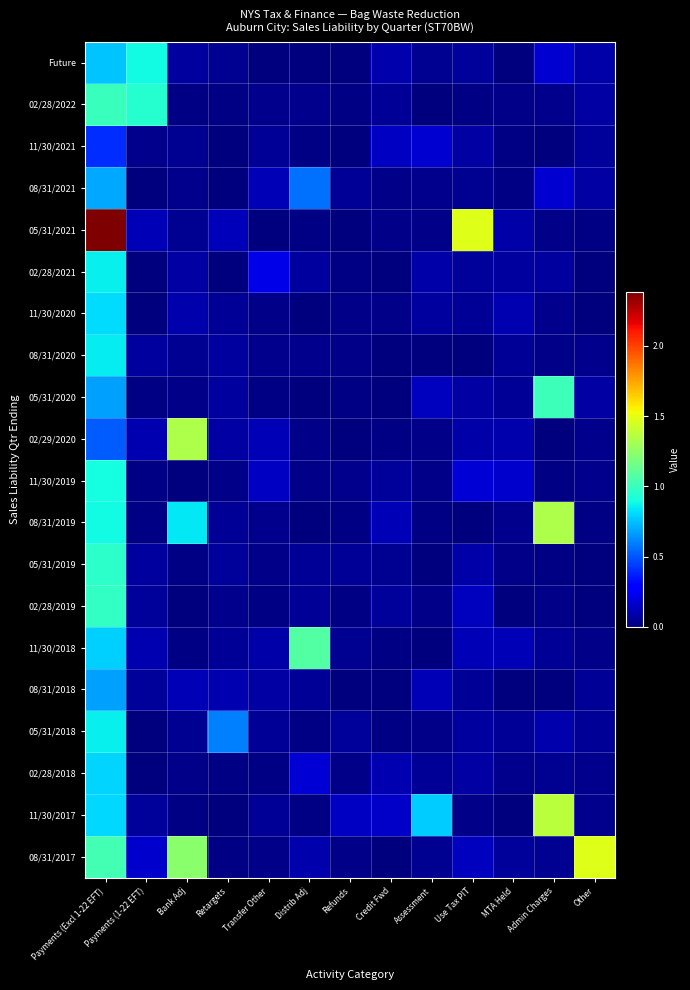

Between Other and Distrib Adj, which is larger?

Other